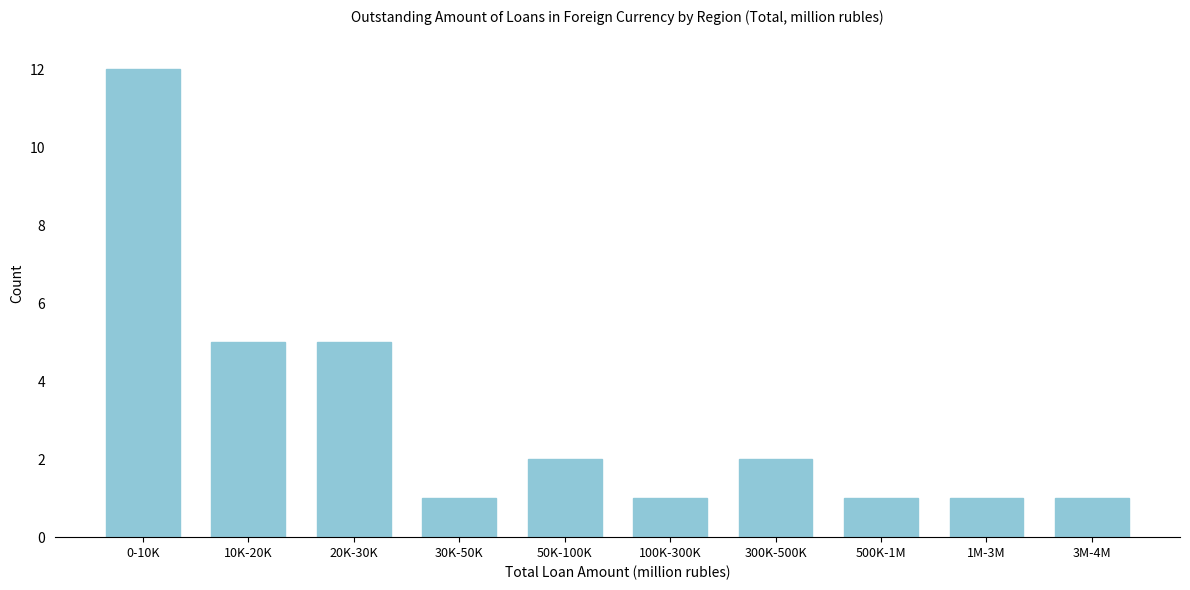

Reading right to left, extract all data points from this chart.

3M-4M=1	1M-3M=1	500K-1M=1	300K-500K=2	100K-300K=1	50K-100K=2	30K-50K=1	20K-30K=5	10K-20K=5	0-10K=12